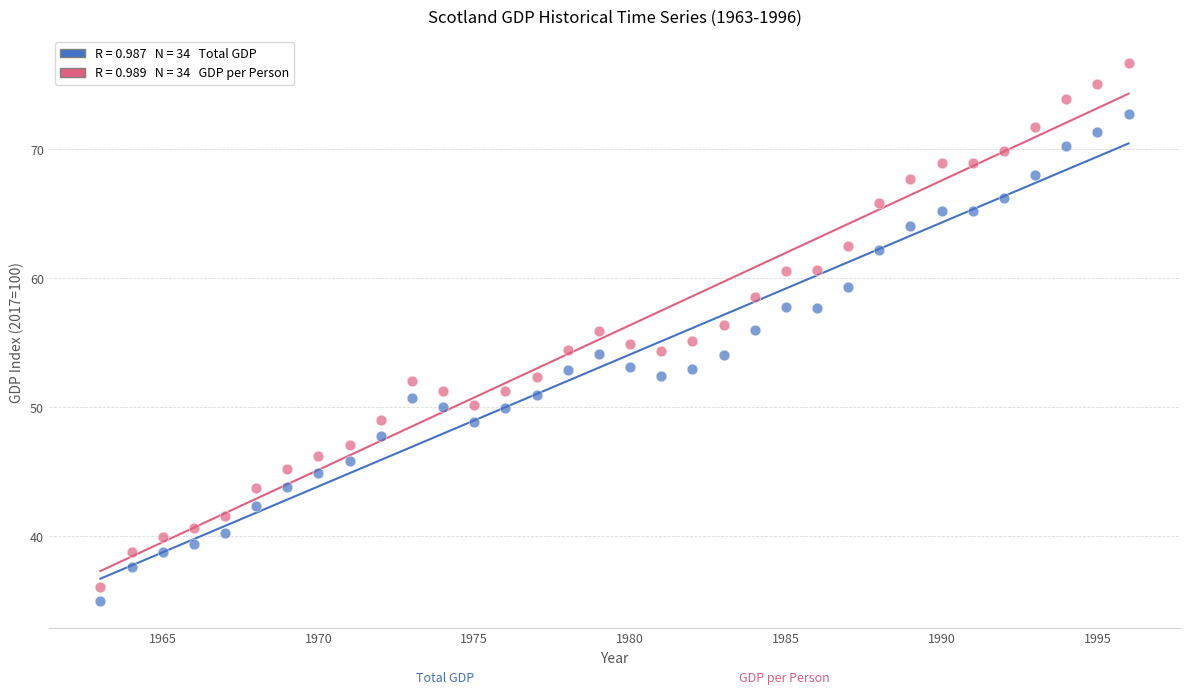

Across all data points, what is the range of Y values (max minus min)?

41.6